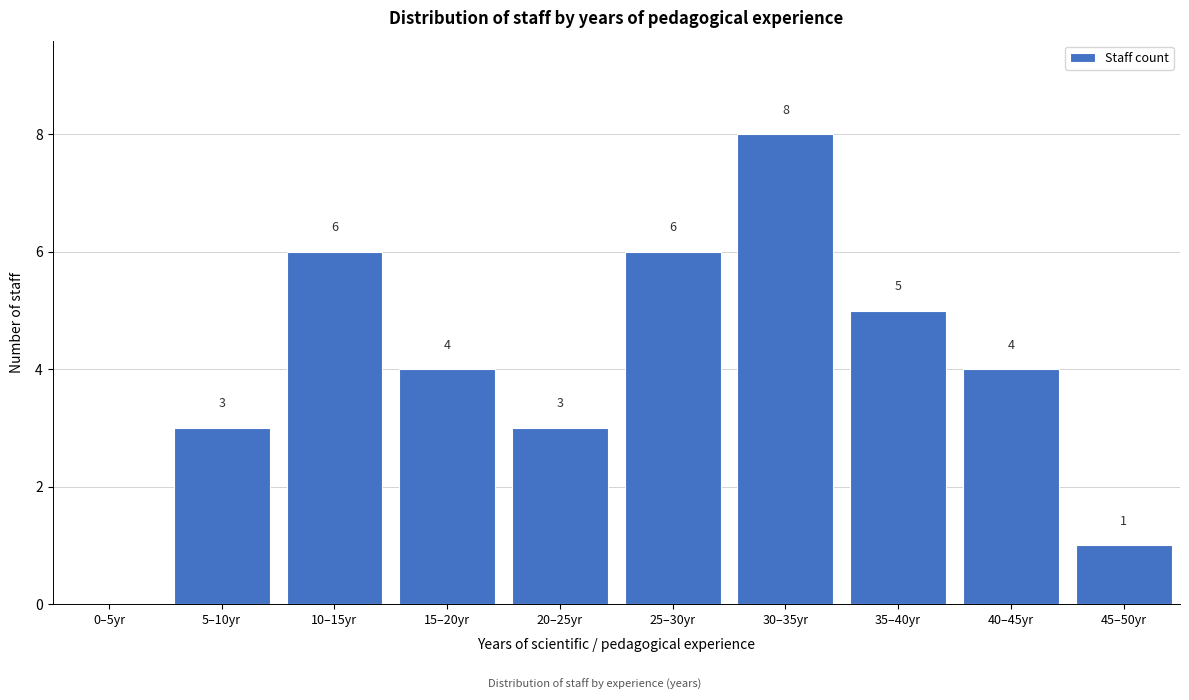

Reading left to right, list all the values displayed in this chart.

0–5yr=0	5–10yr=3	10–15yr=6	15–20yr=4	20–25yr=3	25–30yr=6	30–35yr=8	35–40yr=5	40–45yr=4	45–50yr=1